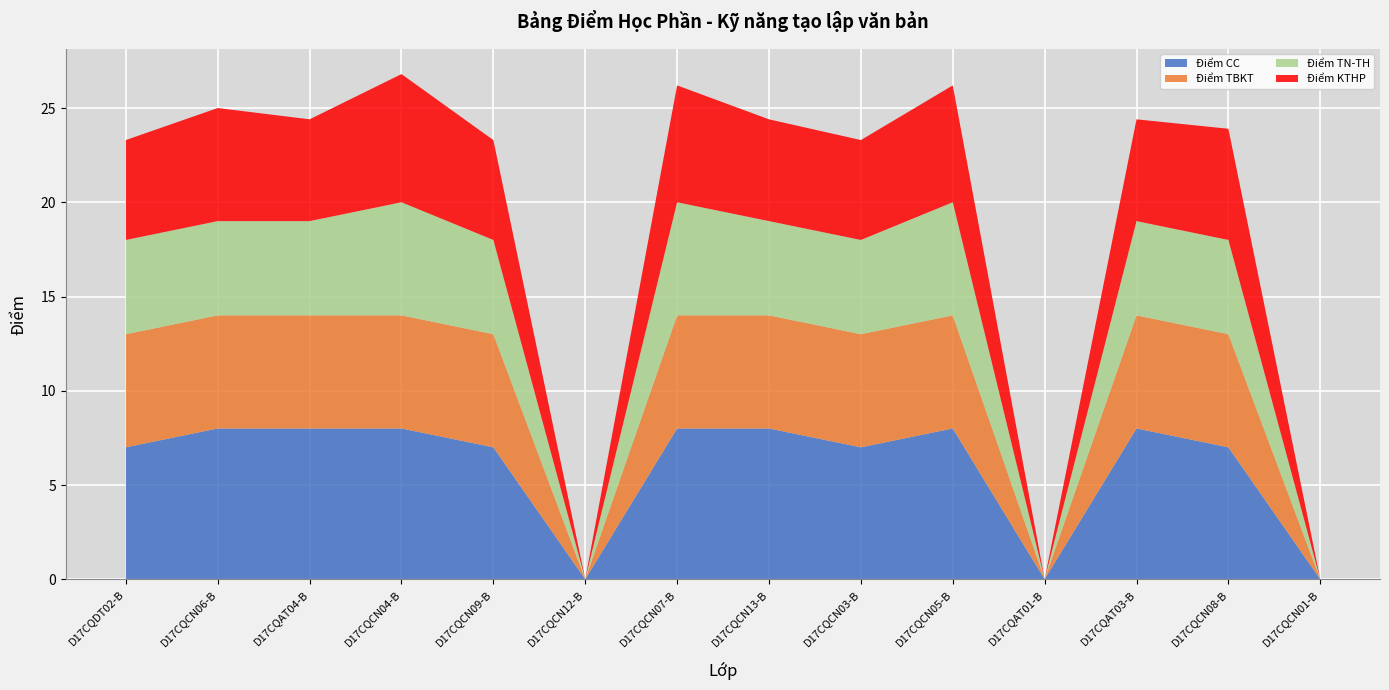

Reading left to right, list all the values displayed in this chart.

Điểm CC: D17CQDT02-B=7.0	D17CQCN06-B=8.0	D17CQAT04-B=8.0	D17CQCN04-B=8.0	D17CQCN09-B=7.0	D17CQCN12-B=0.0	D17CQCN07-B=8.0	D17CQCN13-B=8.0	D17CQCN03-B=7.0	D17CQCN05-B=8.0	D17CQAT01-B=0.0	D17CQAT03-B=8.0	D17CQCN08-B=7.0	D17CQCN01-B=0.0
Điểm TBKT: D17CQDT02-B=6.0	D17CQCN06-B=6.0	D17CQAT04-B=6.0	D17CQCN04-B=6.0	D17CQCN09-B=6.0	D17CQCN12-B=0.0	D17CQCN07-B=6.0	D17CQCN13-B=6.0	D17CQCN03-B=6.0	D17CQCN05-B=6.0	D17CQAT01-B=0.0	D17CQAT03-B=6.0	D17CQCN08-B=6.0	D17CQCN01-B=0.0
Điểm TN-TH: D17CQDT02-B=5.0	D17CQCN06-B=5.0	D17CQAT04-B=5.0	D17CQCN04-B=6.0	D17CQCN09-B=5.0	D17CQCN12-B=0.0	D17CQCN07-B=6.0	D17CQCN13-B=5.0	D17CQCN03-B=5.0	D17CQCN05-B=6.0	D17CQAT01-B=0.0	D17CQAT03-B=5.0	D17CQCN08-B=5.0	D17CQCN01-B=0.0
Điểm KTHP: D17CQDT02-B=5.3	D17CQCN06-B=6.0	D17CQAT04-B=5.4	D17CQCN04-B=6.8	D17CQCN09-B=5.3	D17CQCN12-B=0.0	D17CQCN07-B=6.2	D17CQCN13-B=5.4	D17CQCN03-B=5.3	D17CQCN05-B=6.2	D17CQAT01-B=0.0	D17CQAT03-B=5.4	D17CQCN08-B=5.9	D17CQCN01-B=0.0